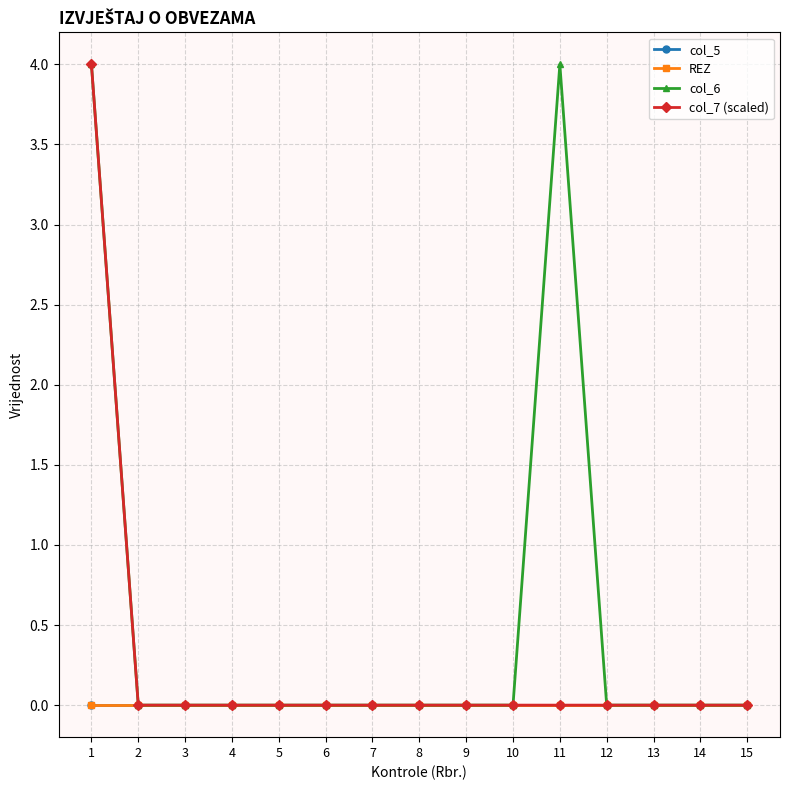

True or false: col_6 has a value of 0 at 13.

True